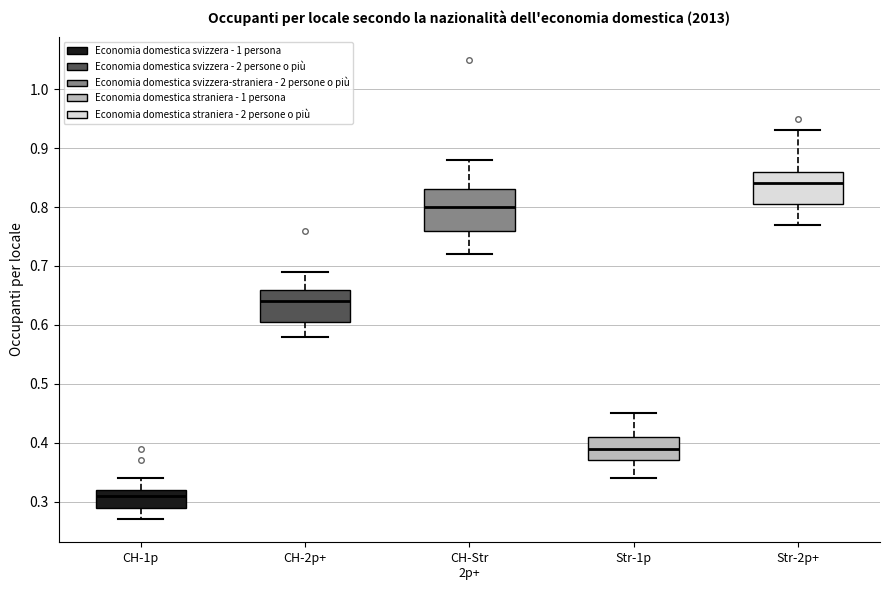

Reading left to right, read every box against the y-axis: the position of its median line, the range the box covers, and the ends of its whiskers. The values are not printed on the chart, so give them approximately, as read against the axis.

CH-1p: median 0.31, box 0.29 to 0.32, whiskers 0.27 to 0.34
CH-2p+: median 0.64, box 0.61 to 0.66, whiskers 0.58 to 0.69
CH-Str 2p+: median 0.80, box 0.76 to 0.83, whiskers 0.72 to 0.88
Str-1p: median 0.39, box 0.37 to 0.41, whiskers 0.34 to 0.45
Str-2p+: median 0.84, box 0.81 to 0.86, whiskers 0.77 to 0.93